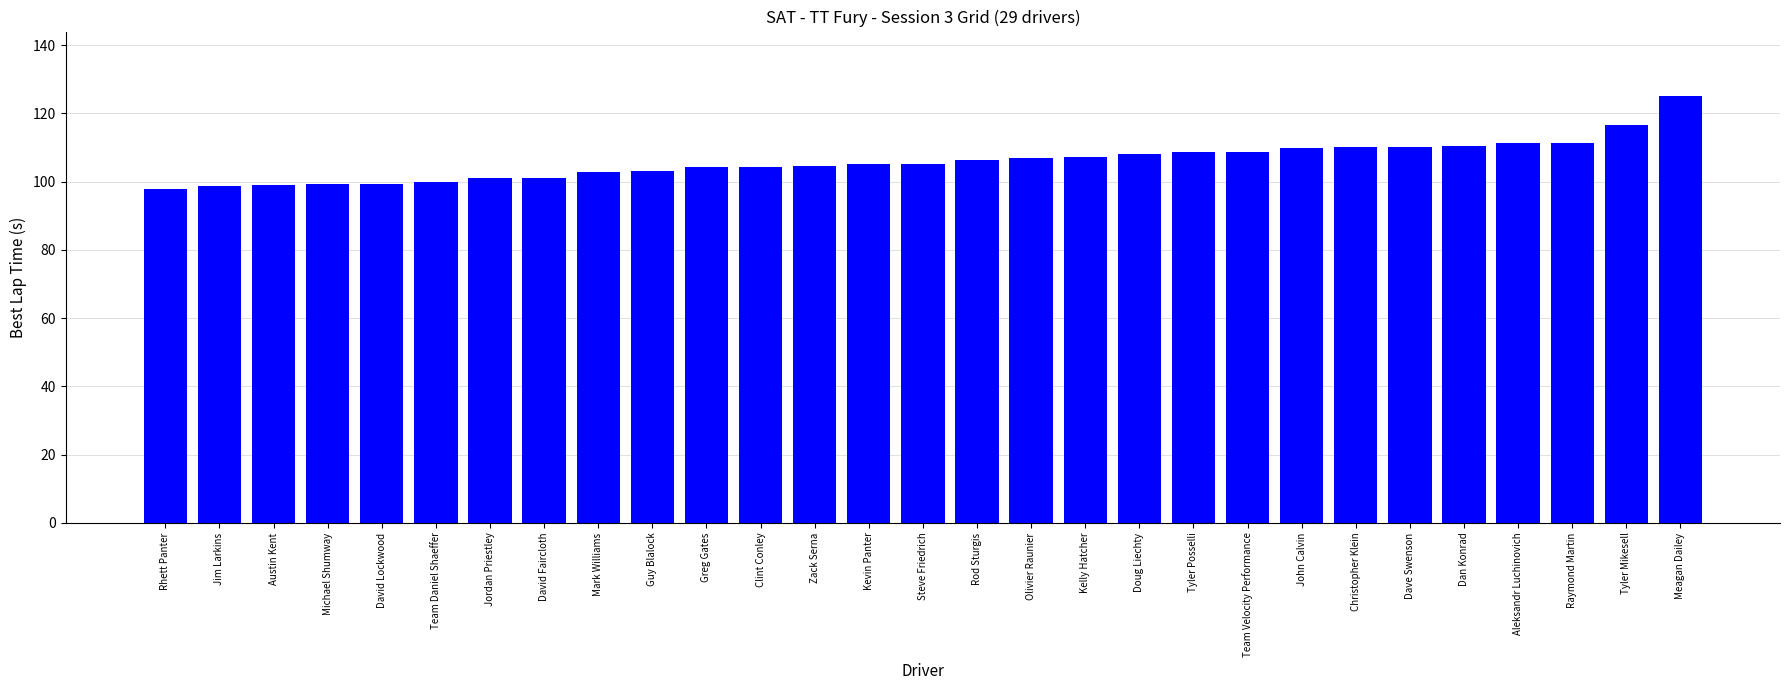

The value at Jordan Priestley is 151.3. True or false?

False